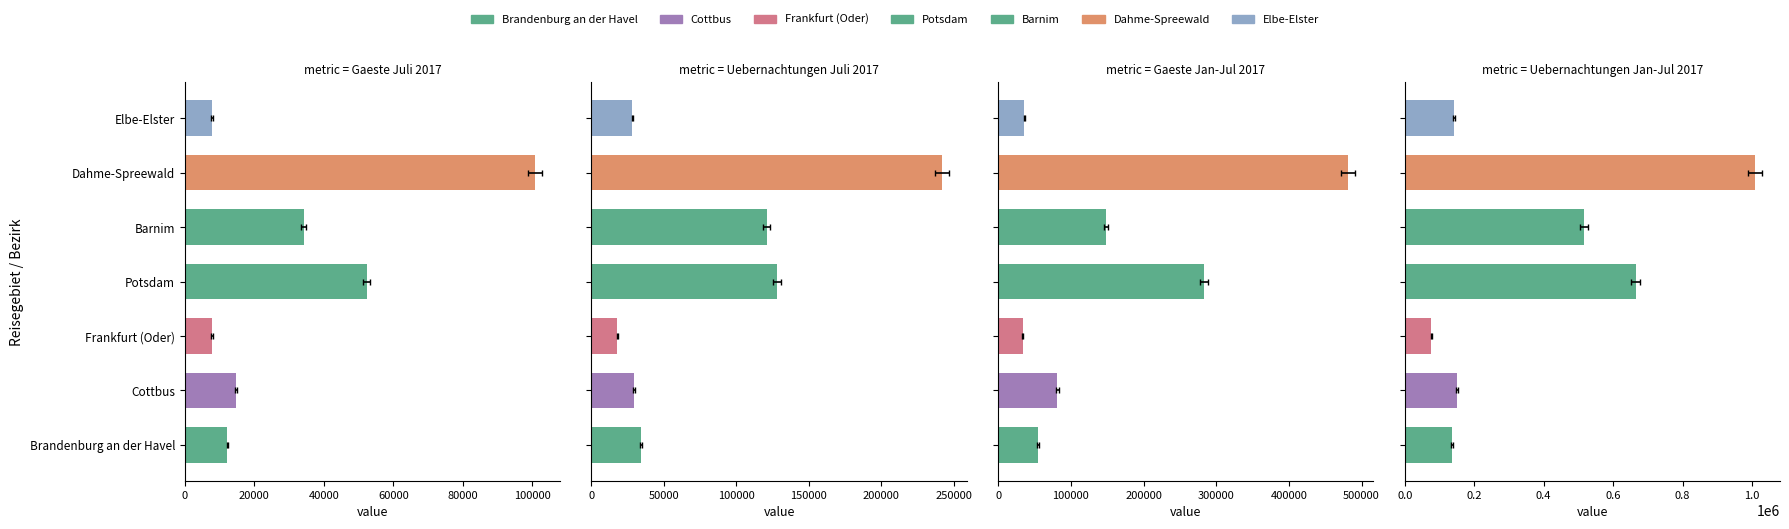

At how many categories does at least one series exceed 1001998?

1